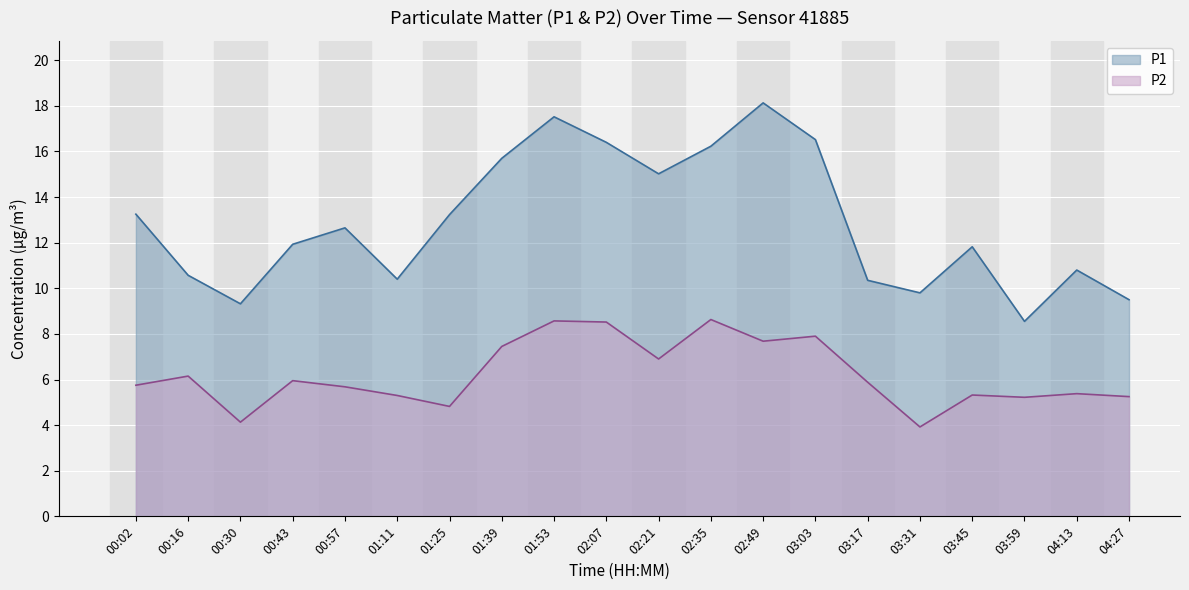

What is the highest value of the P2 series?

8.6